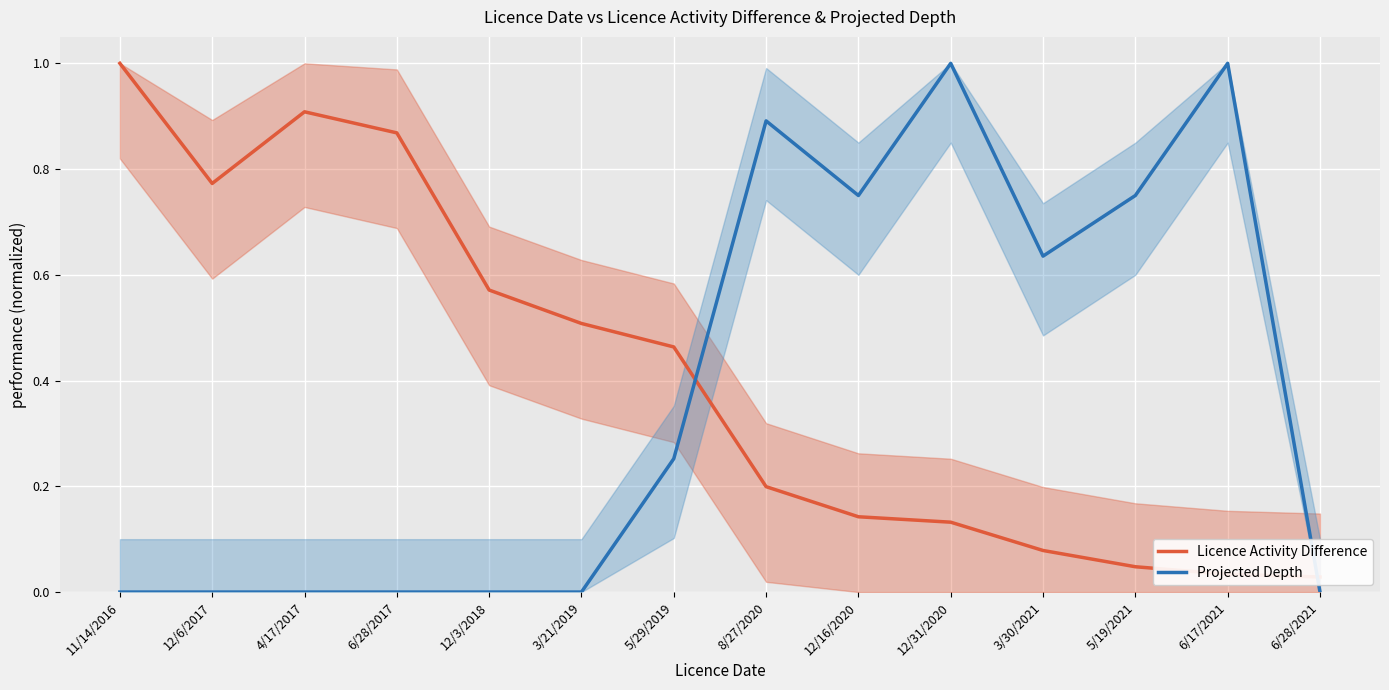

Between which two adjacent categories do Projected Depth and Licence Activity Difference first intersect?

5/29/2019 and 8/27/2020